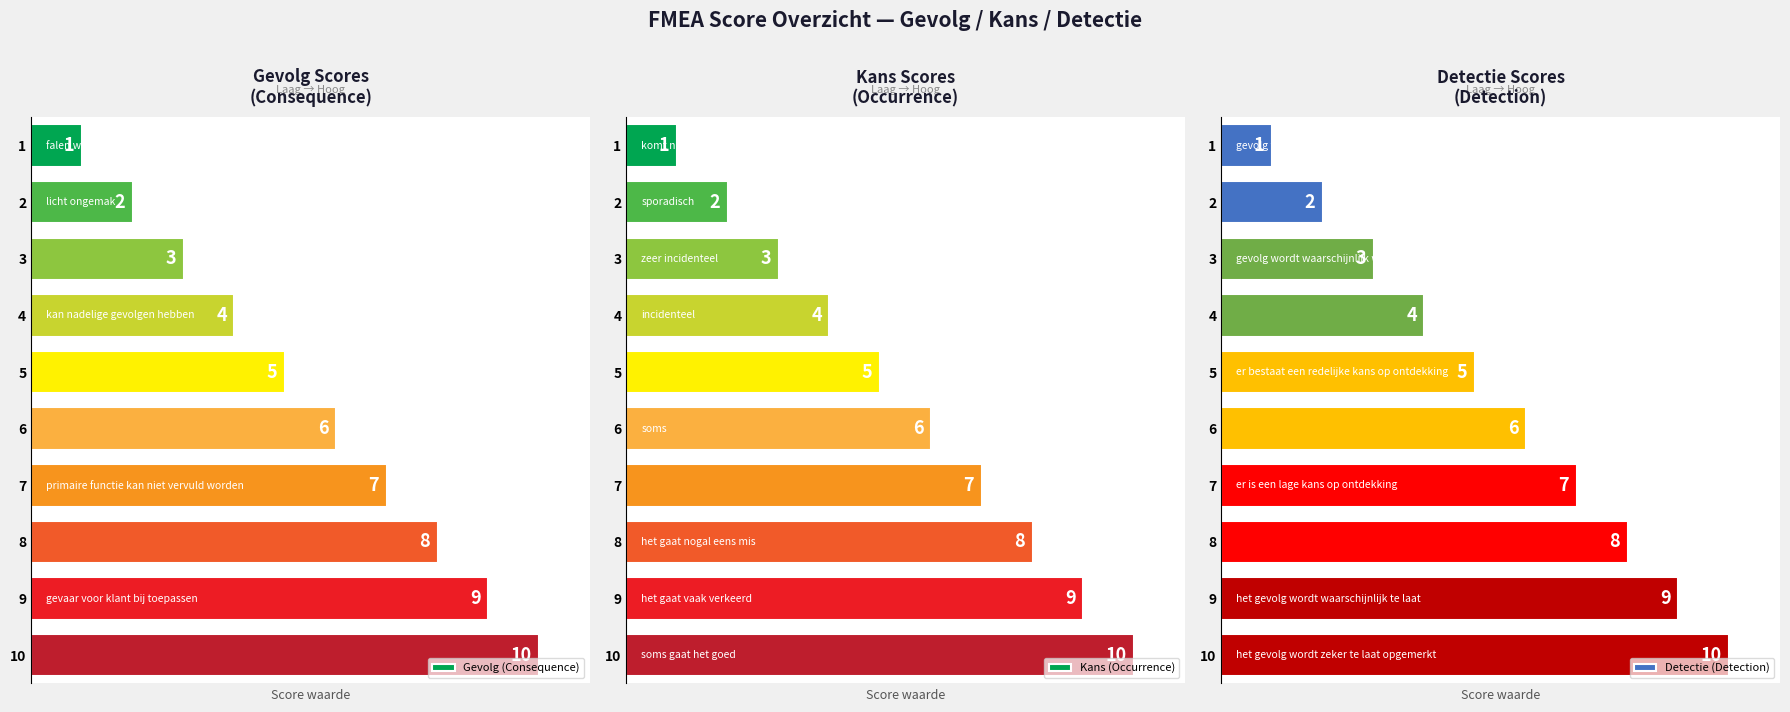

How many bars are there in total?

30